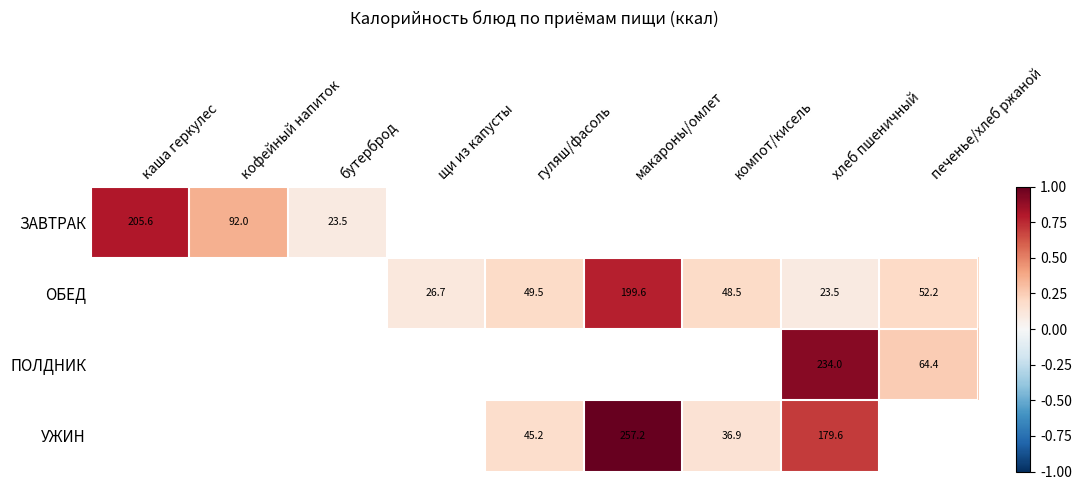

What is the sum of the ОБЕД values at щи из капусты and хлеб пшеничный?

50.2